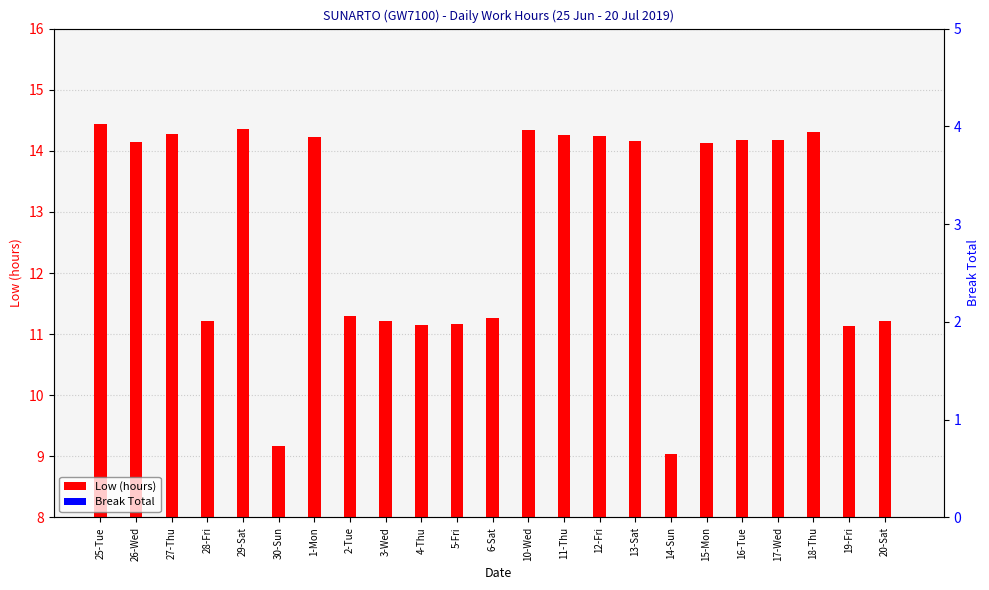

At how many categories does at least one series exceed 4?

23